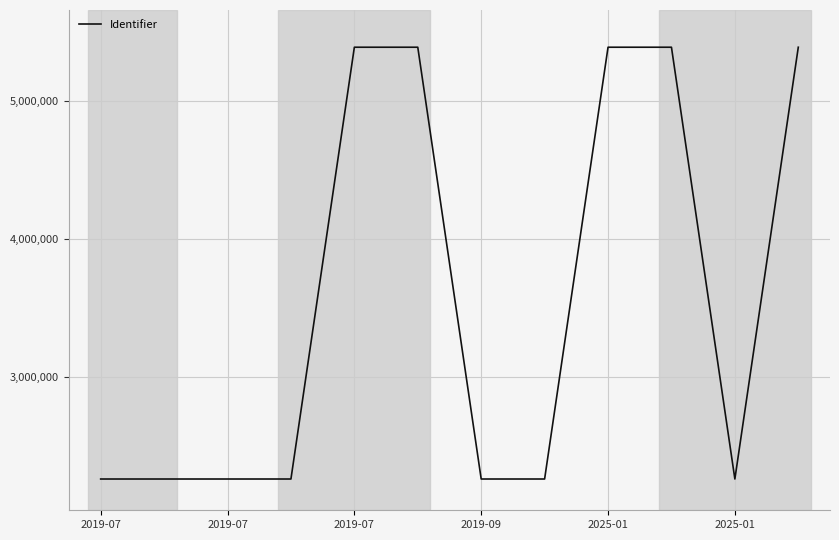

What is the minimum value shown in the chart?

2263829